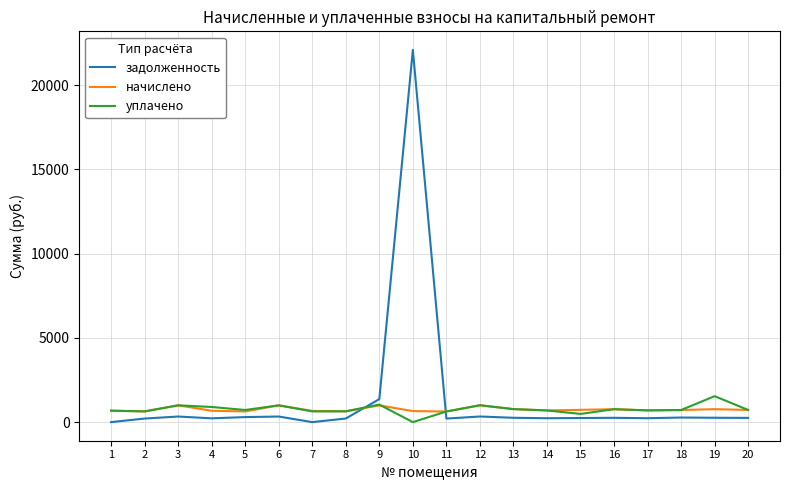

Where is задолженность nearest to the value 11045?

9